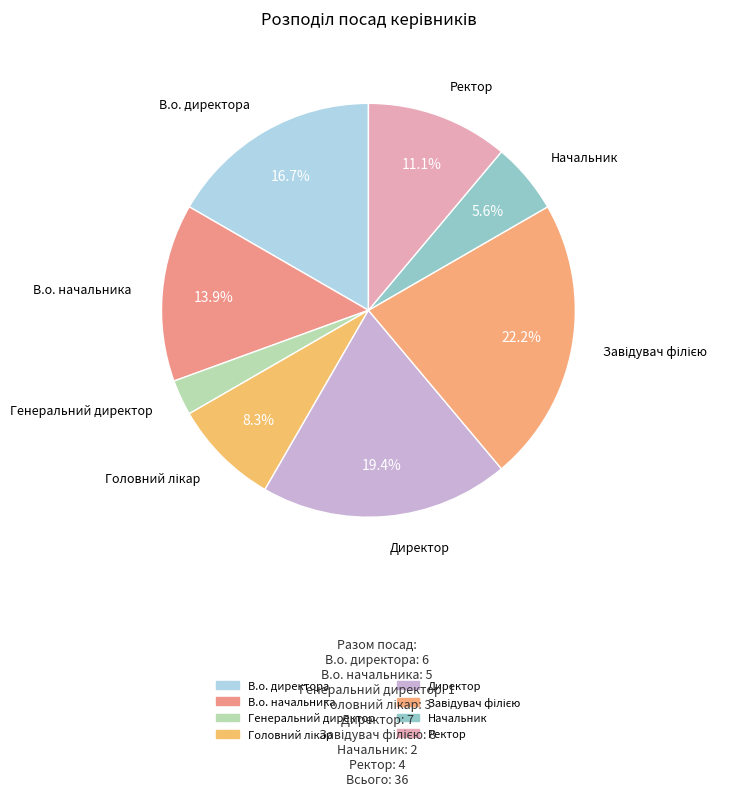

What portion of the pie excludes Начальник?

94.4%